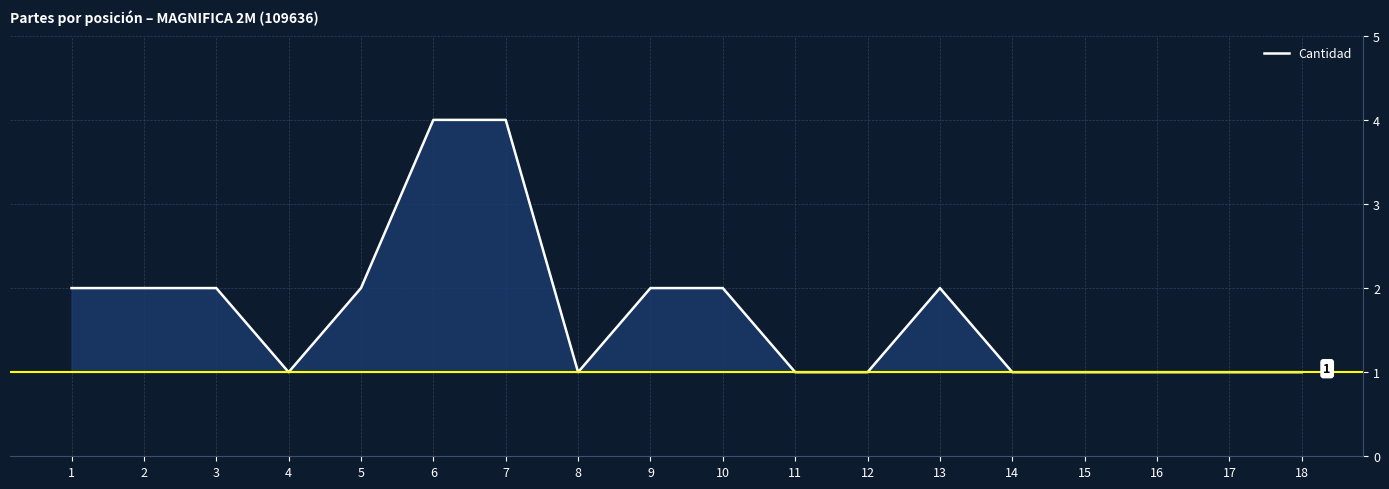

How many distinct data groups are displayed?

1